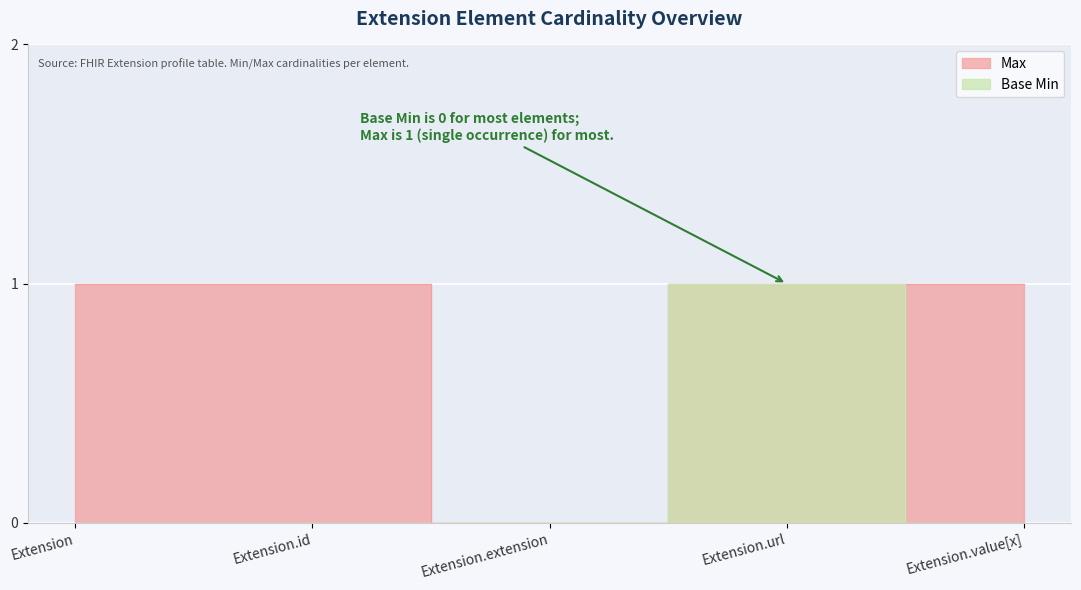

At which label does Base Min reach its peak?

Extension.url